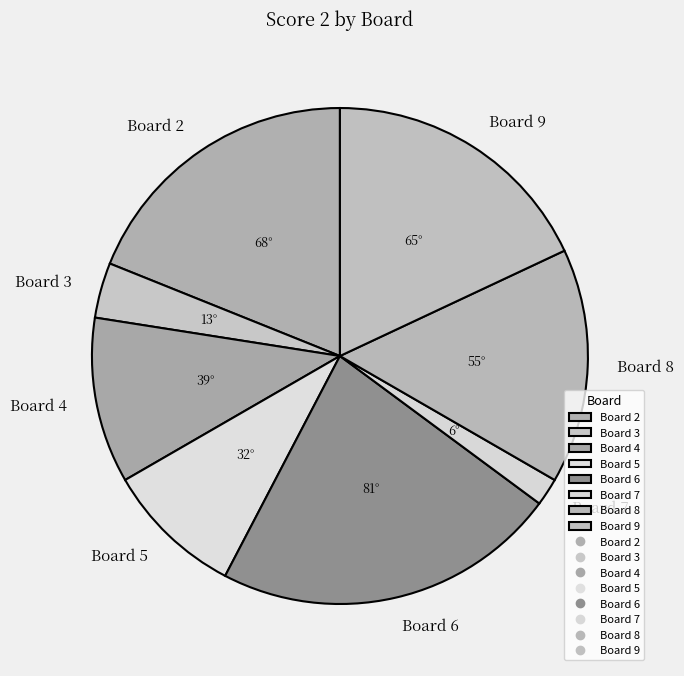

Which category has the biggest portion of the pie?

Board 6